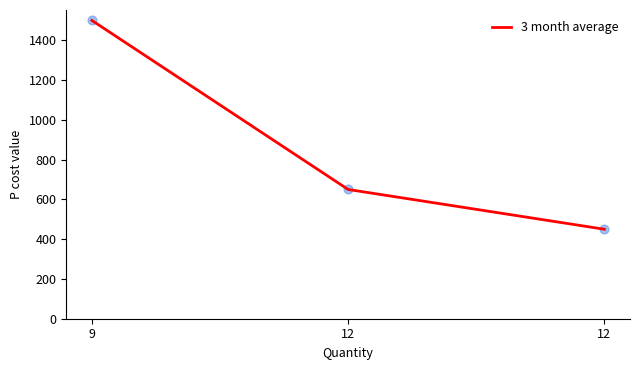

Count the number of categories in the chart.

3